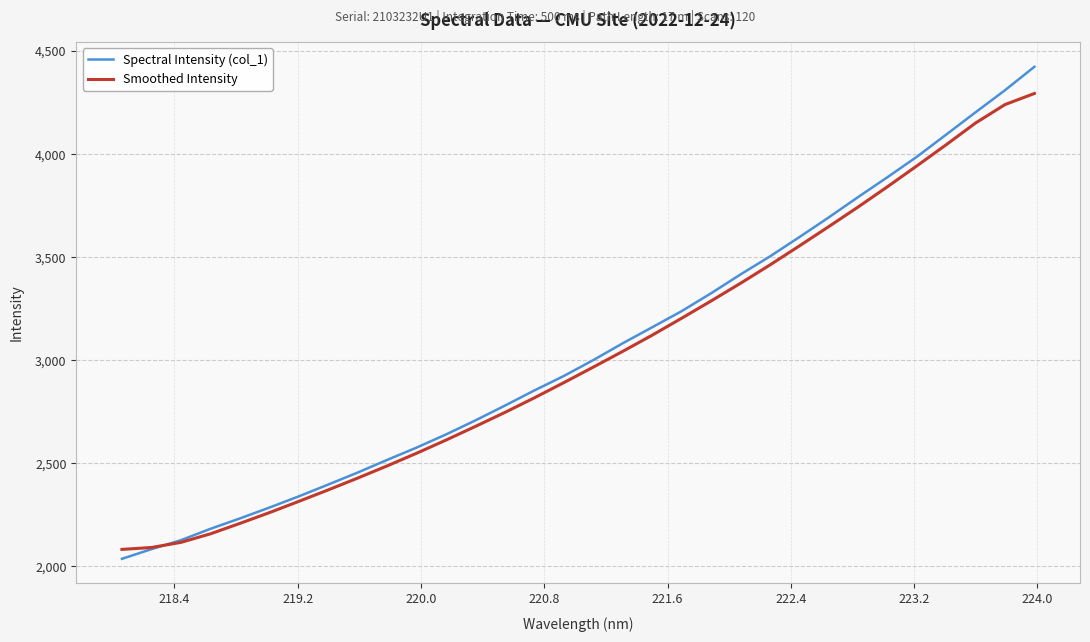

Rank the series by their maximum value, from highest to lowest.

Spectral Intensity (col_1), Smoothed Intensity